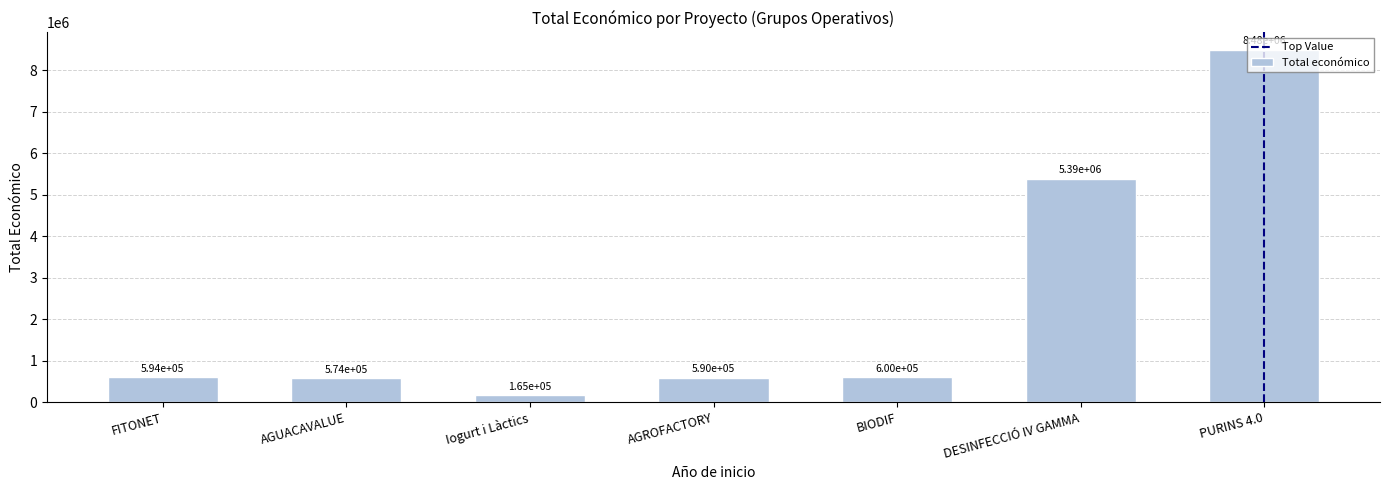

What is the change in value from BIODIF to PURINS 4.0?

+7885072